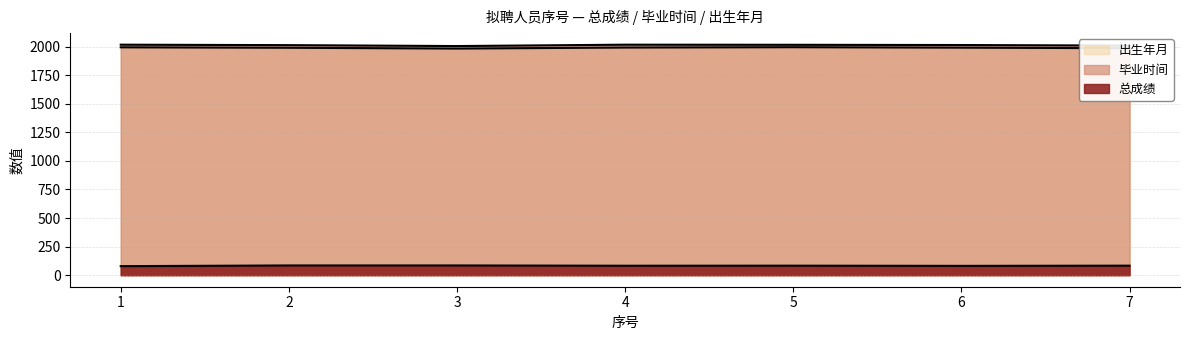

At which label is 出生年月 closest to 1989?

2